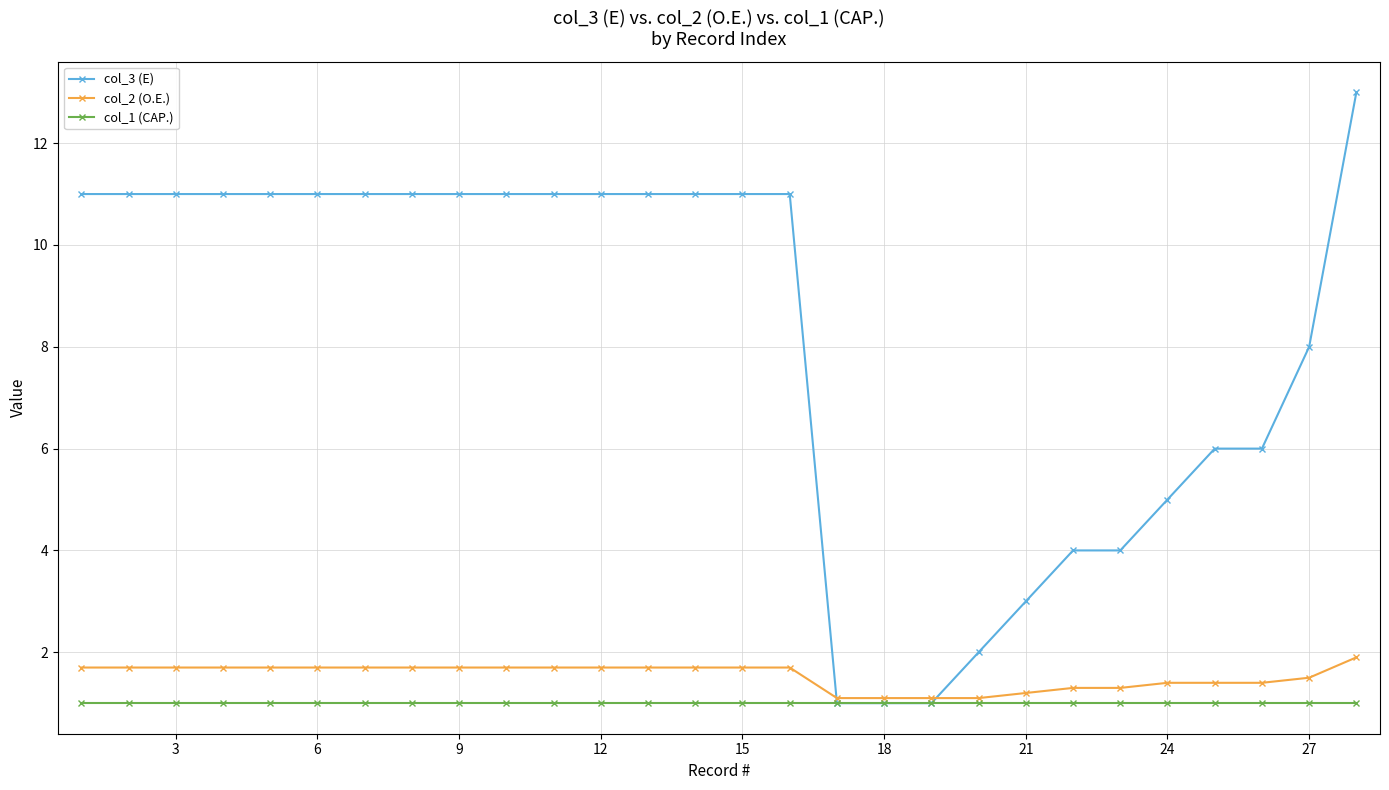

List the series in order of their peak value, highest first.

col_3 (E), col_2 (O.E.), col_1 (CAP.)